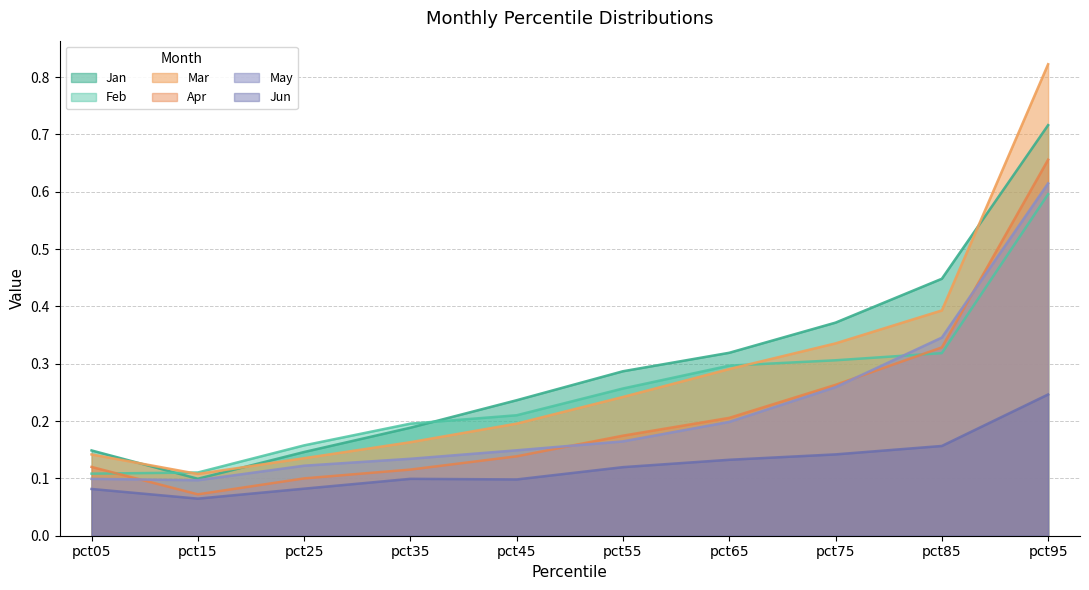

True or false: Jun has more than 0 interior local peaks.

True